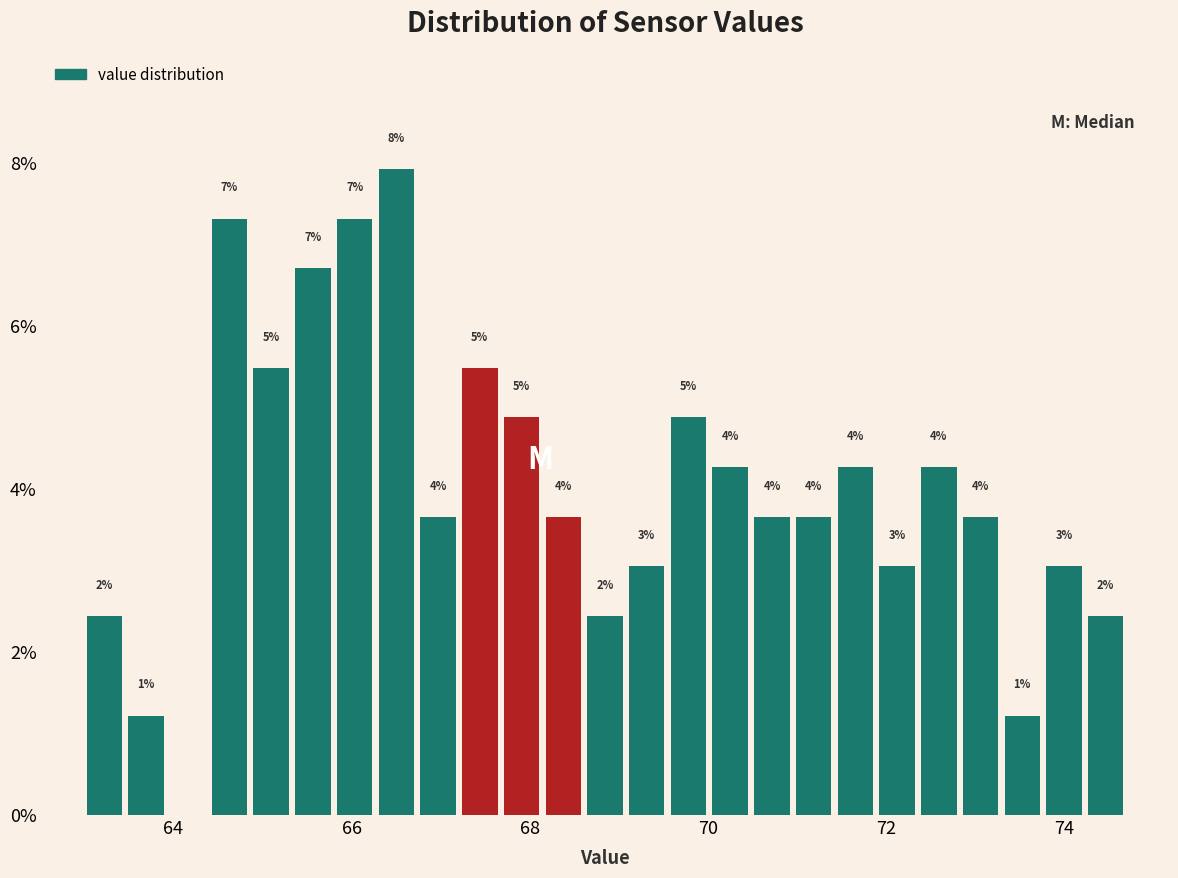

Around what value on the x-axis is the tallest bar? Give the approximate position of its centre, as read against the axis.

66.6